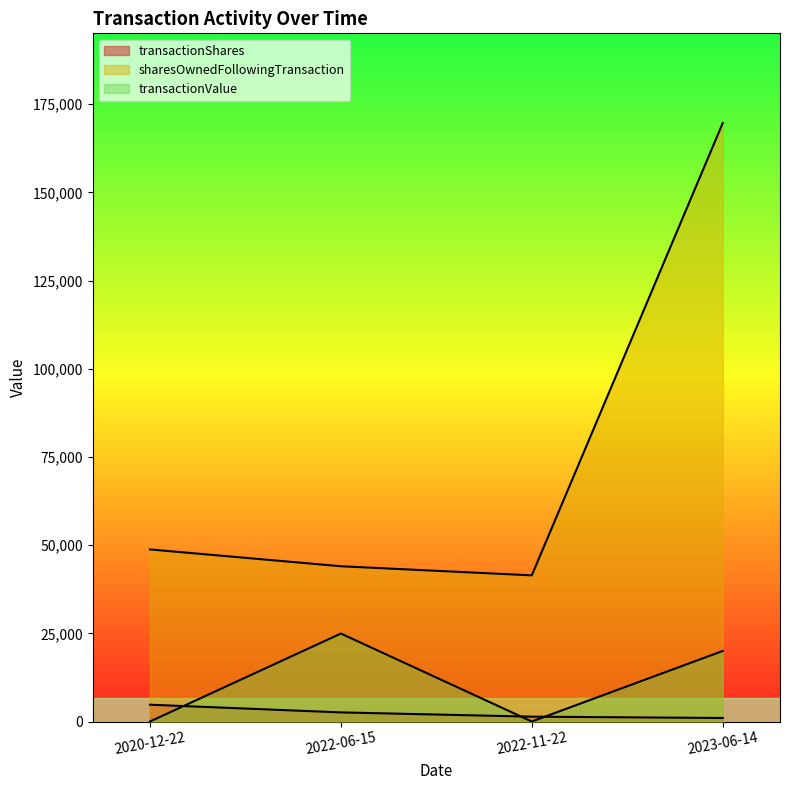

Where does the transactionShares series first go above 2585?

2020-12-22